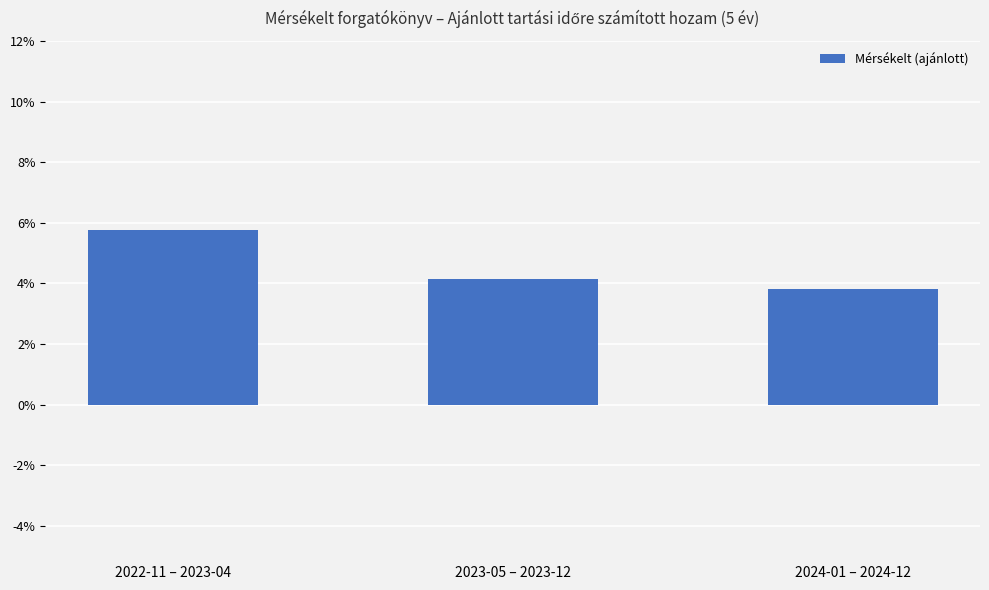

Reading left to right, what are all the values shown in this chart?

2022-11 – 2023-04=0.1	2023-05 – 2023-12=0.0	2024-01 – 2024-12=0.0